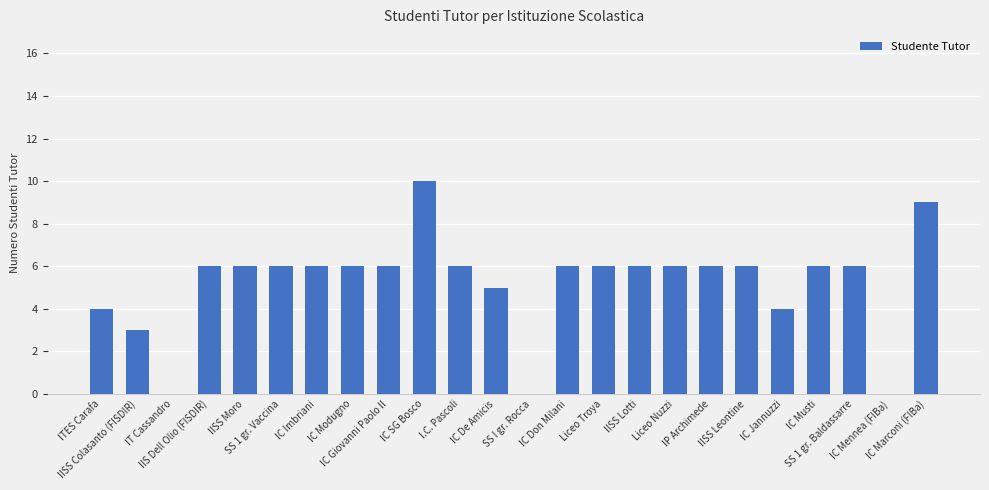

Where is the data nearest to the value 5?

IC De Amicis